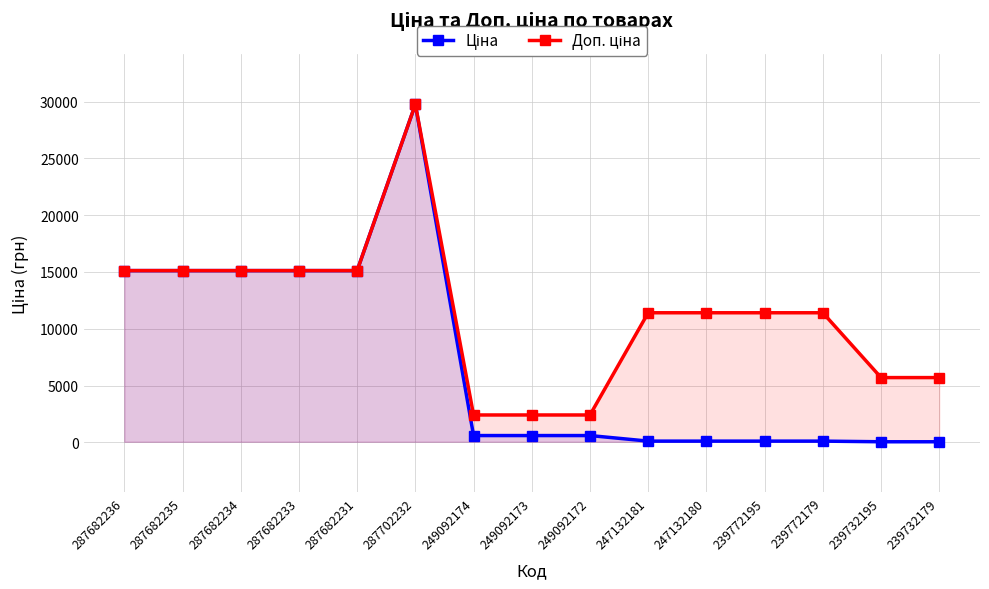

True or false: Доп. ціна and Ціна cross at least once.

False